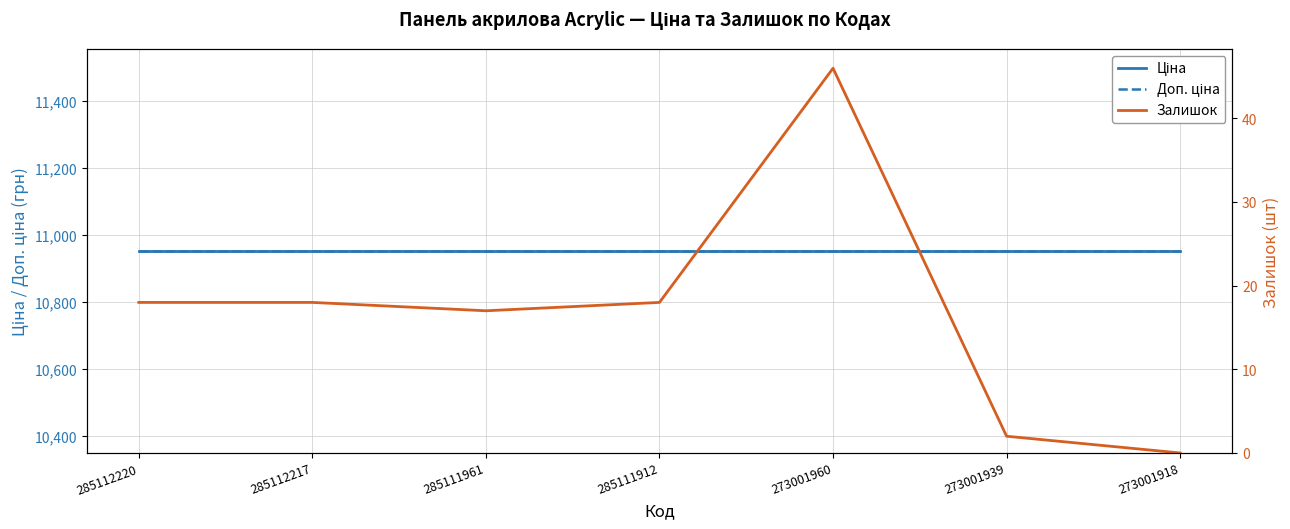

At 273001918, list the series in order from largest to smallest.

Ціна, Доп. ціна, Залишок